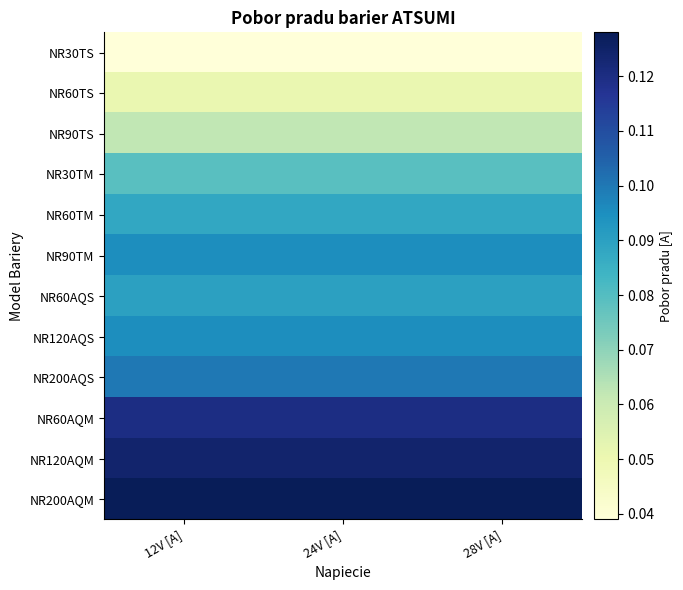

Rank the series by their maximum value, from highest to lowest.

NR200AQM, NR120AQM, NR60AQM, NR200AQS, NR90TM, NR120AQS, NR60AQS, NR60TM, NR30TM, NR90TS, NR60TS, NR30TS